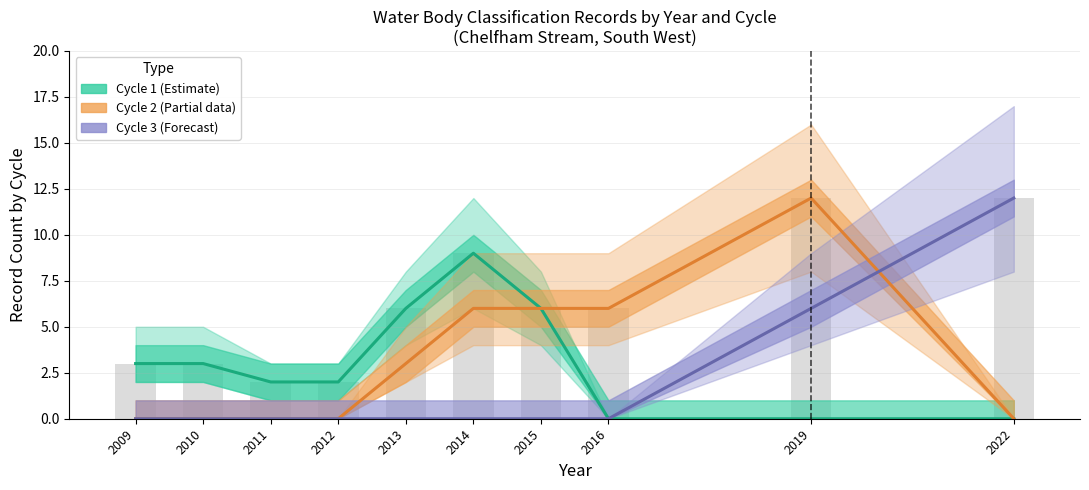

Reading right to left, list all the values displayed in this chart.

Cycle 1 (Estimate): 0	0	0	6	9	6	2	2	3	3
Cycle 2 (Estimate based on partial data): 0	12	6	6	6	3	0	0	0	0
Cycle 3 (Forecast): 12	6	0	0	0	0	0	0	0	0